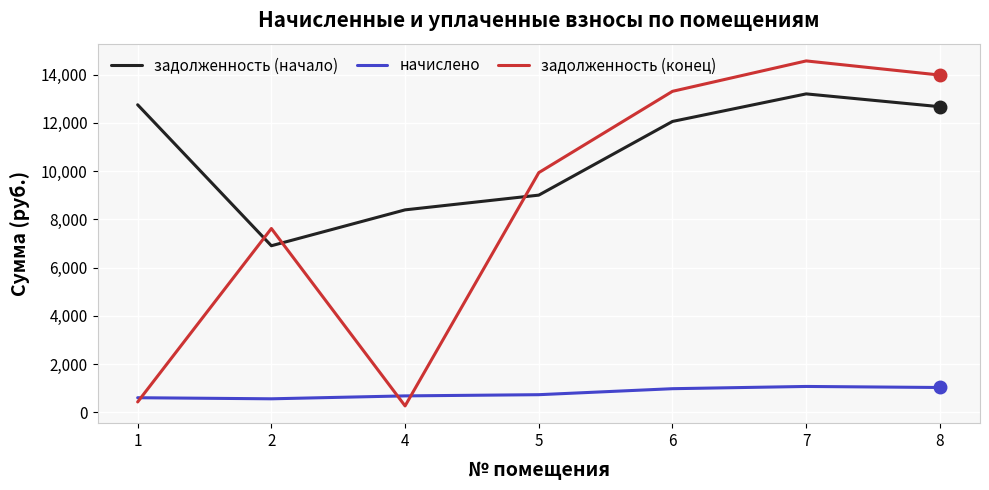

At how many categories does at least one series exceed 6665?

7